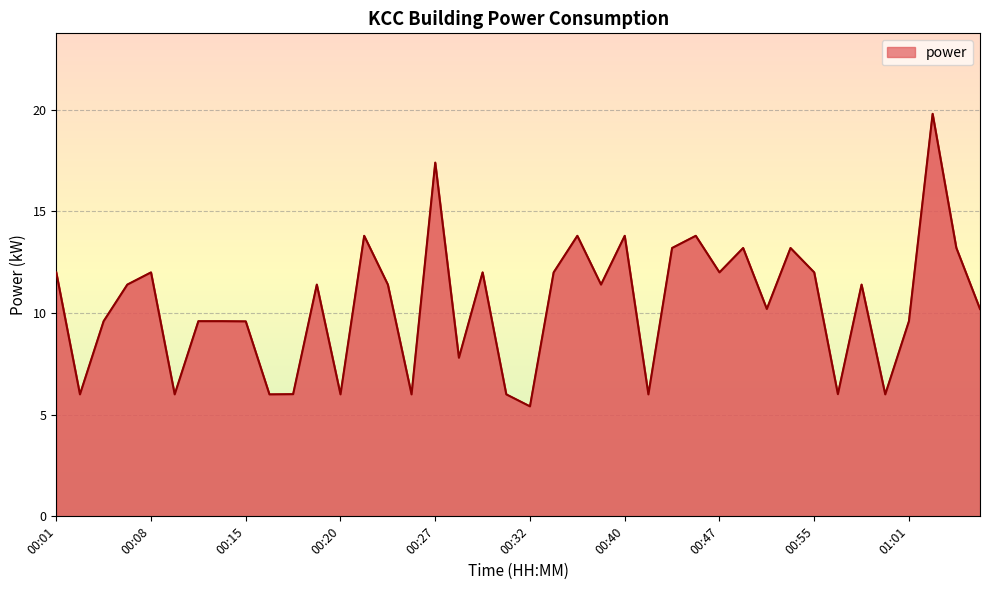

What is the maximum value shown in the chart?

19.8